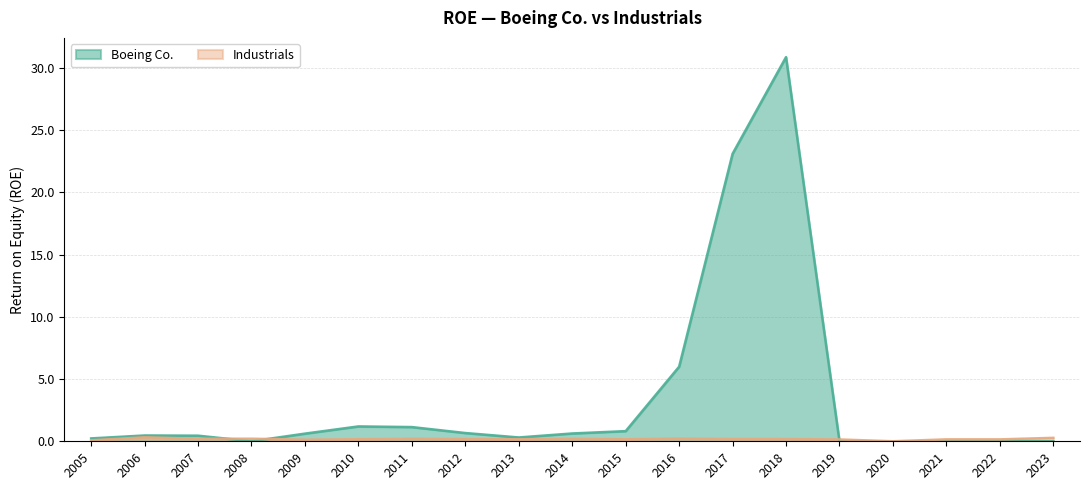

Reading right to left, extract all data points from this chart.

Boeing Co.: 2023=0.0	2022=0.0	2021=0.0	2020=0.0	2019=0.0	2018=30.9	2017=23.1	2016=6.0	2015=0.8	2014=0.6	2013=0.3	2012=0.7	2011=1.1	2010=1.2	2009=0.6	2008=0.0	2007=0.5	2006=0.5	2005=0.2
Industrials: 2023=0.3	2022=0.2	2021=0.2	2020=0.0	2019=0.1	2018=0.2	2017=0.2	2016=0.2	2015=0.2	2014=0.2	2013=0.2	2012=0.2	2011=0.2	2010=0.2	2009=0.1	2008=0.2	2007=0.2	2006=0.3	2005=0.1